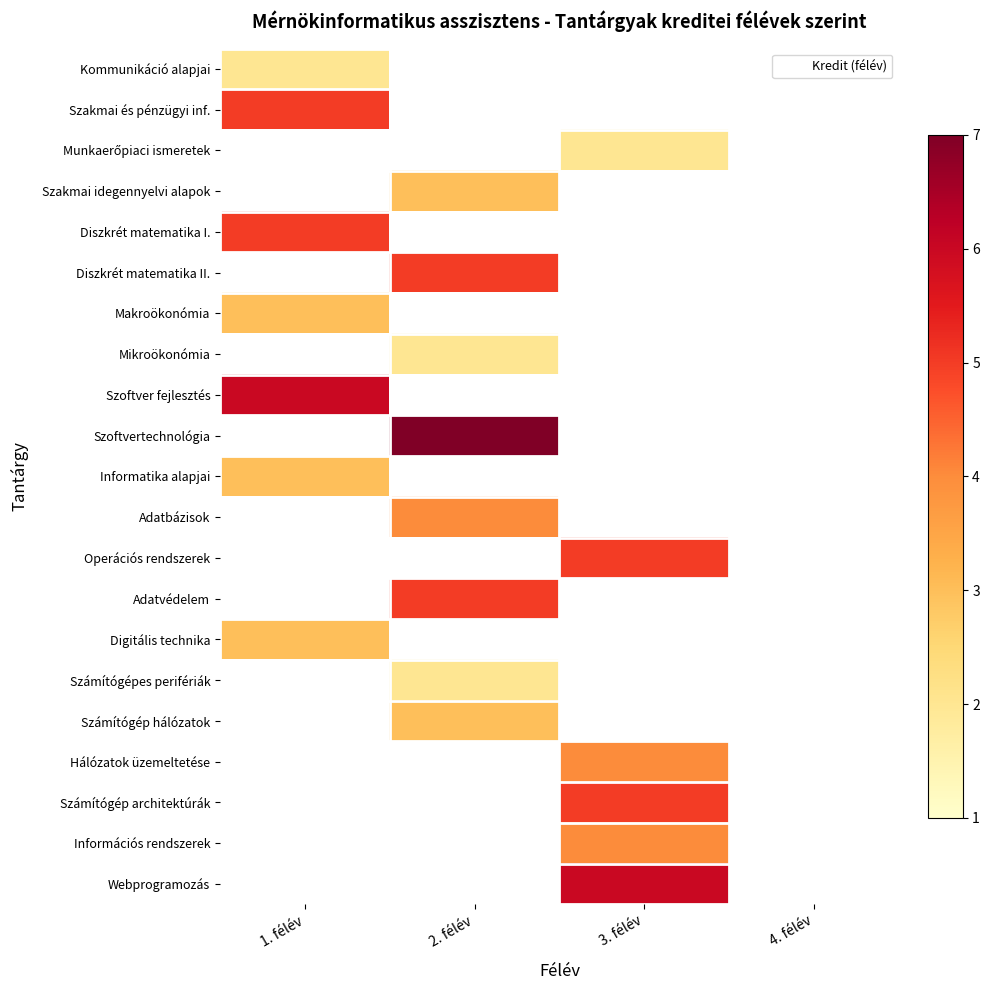

How many series are shown in this chart?

21